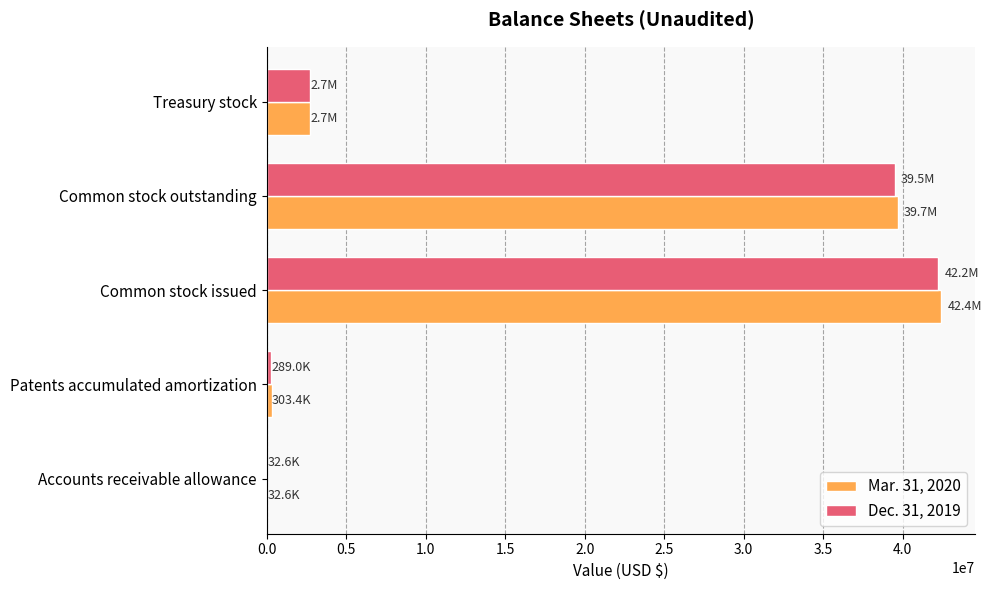

What is the maximum value for Mar. 31, 2020?

42423977